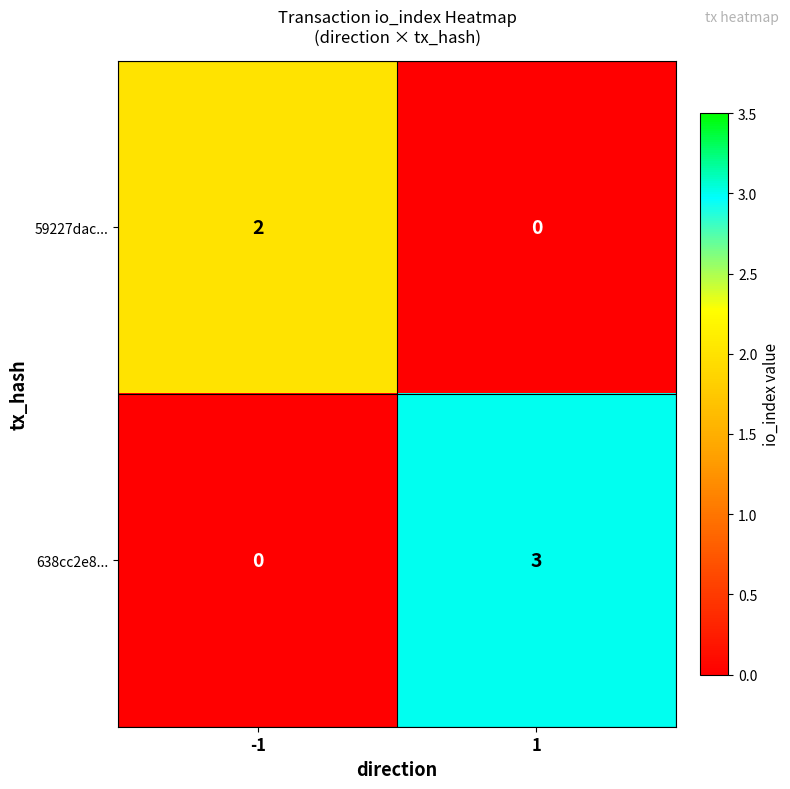

At -1, list the series in order from smallest to largest.

638cc2e8..., 59227dac...